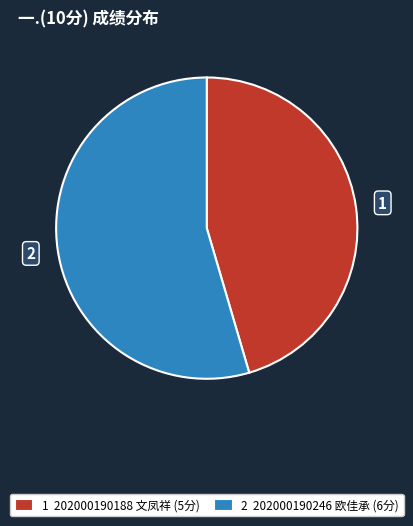

Is there a majority slice in this chart?

Yes